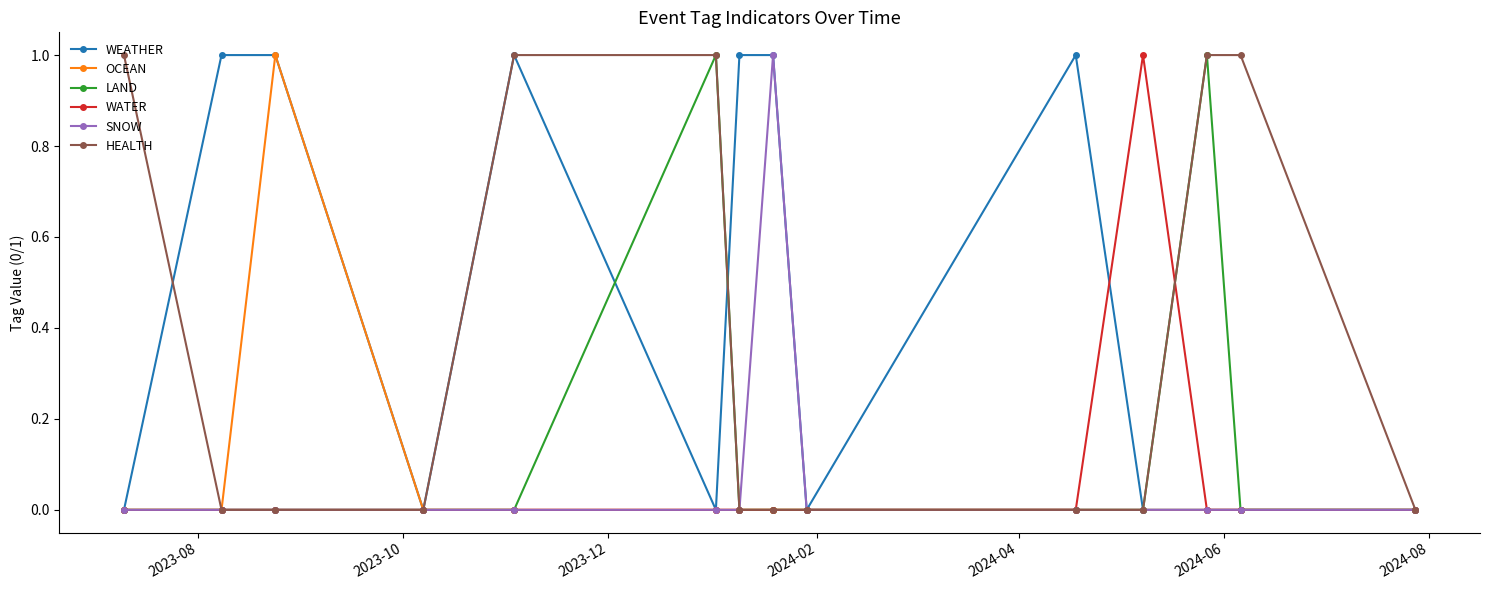

How many categories are shown in the chart?

14